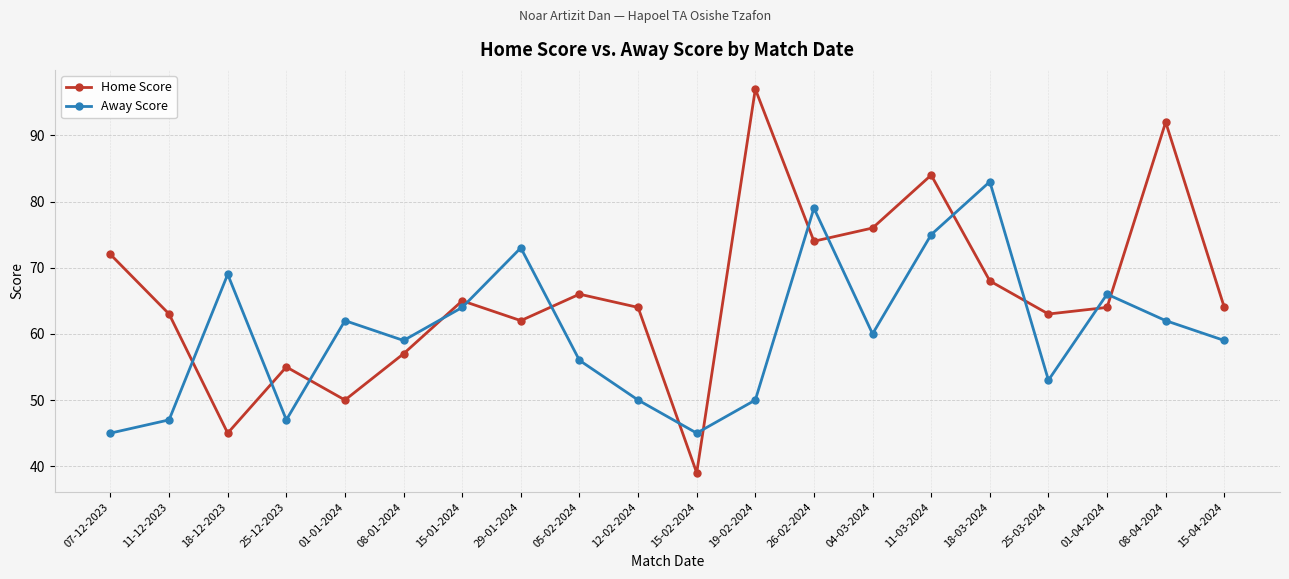

Rank the series by their average value, from highest to lowest.

Home Score, Away Score